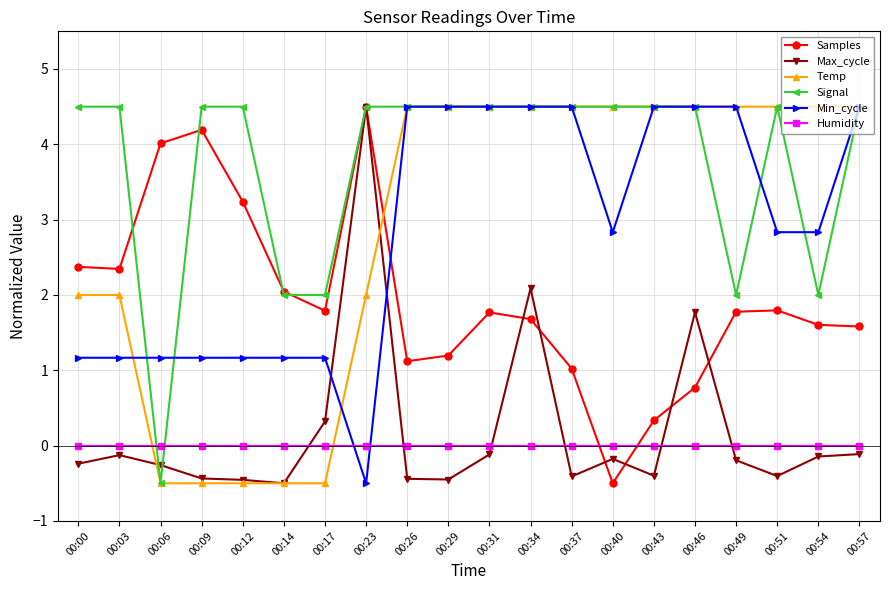

What is the sum of the Min_cycle values at 00:26 and 00:29?

9.0